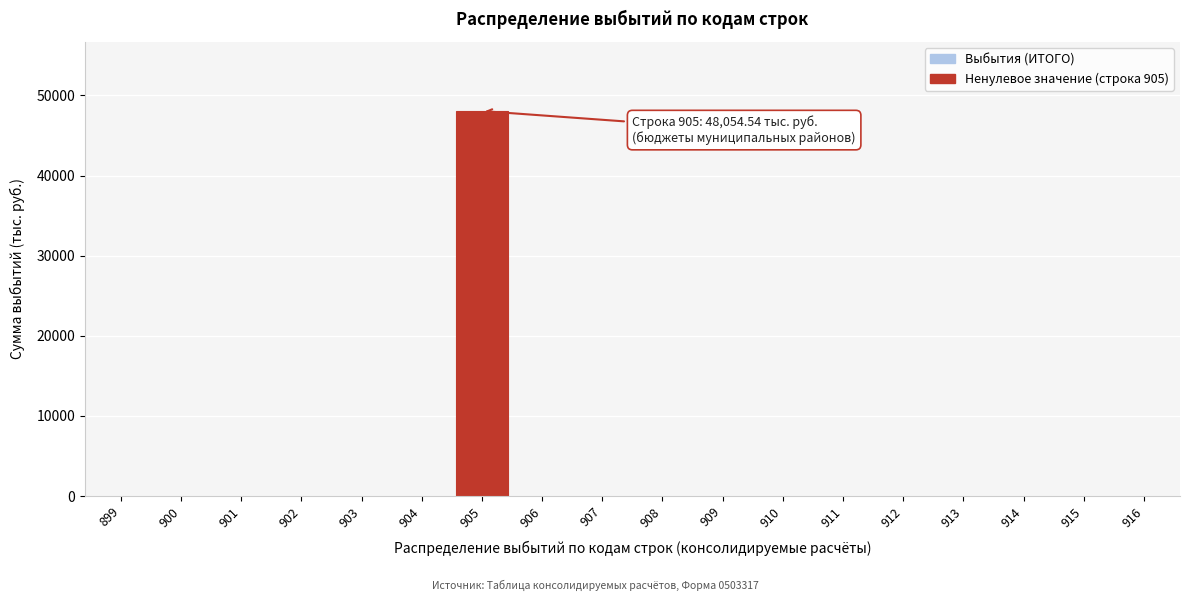

Reading left to right, transcribe all the data shown in this chart.

899=0.0	900=0.0	901=0.0	902=0.0	903=0.0	904=0.0	905=48054.5	906=0.0	907=0.0	908=0.0	909=0.0	910=0.0	911=0.0	912=0.0	913=0.0	914=0.0	915=0.0	916=0.0